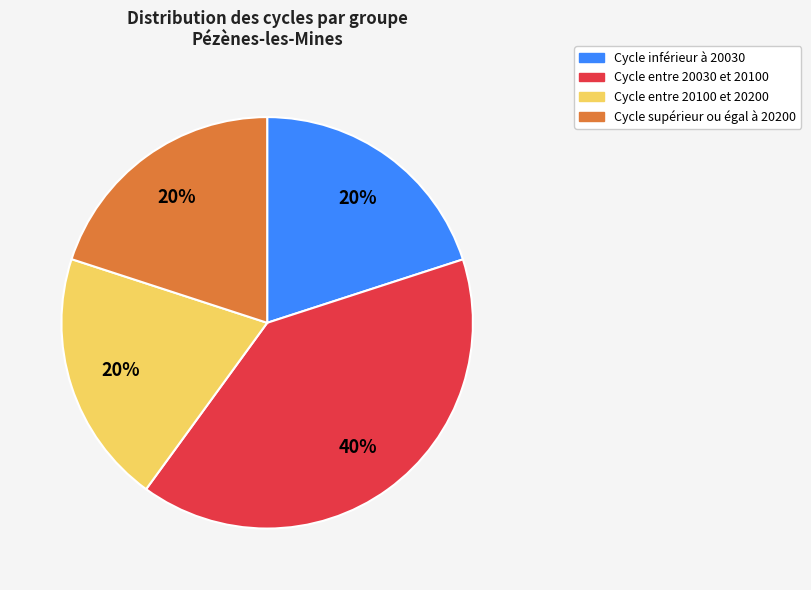

Does any single category account for the majority?

No